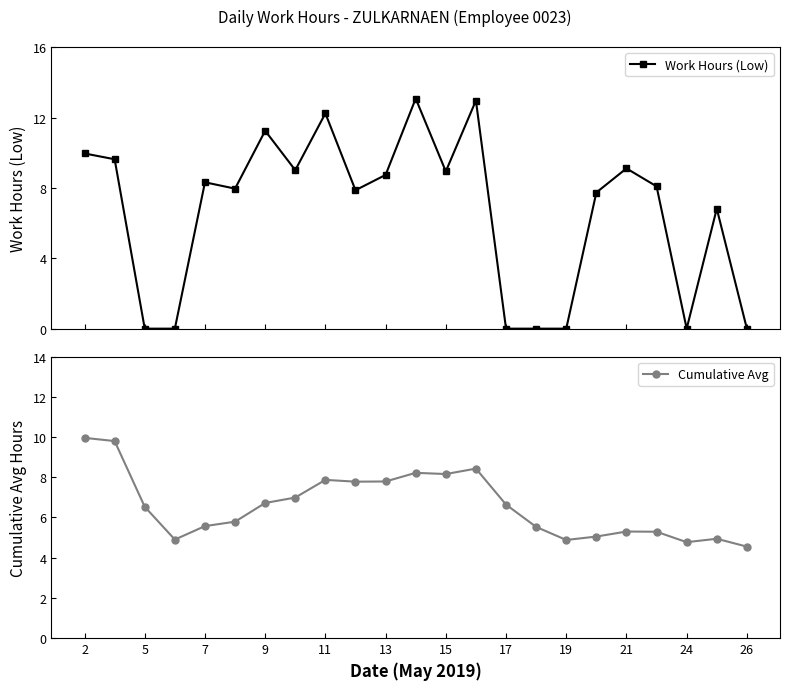

Which series has the largest total across all categories?

Work Hours (Low)